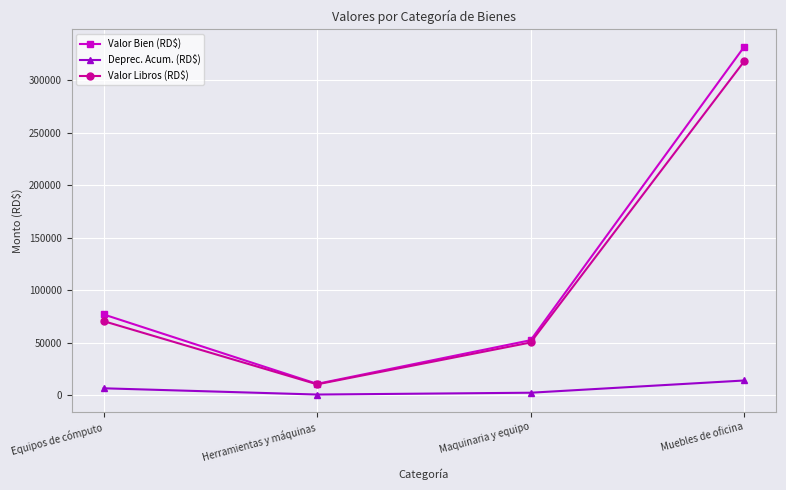

At which label does Valor Bien (RD$) reach its peak?

Muebles de oficina